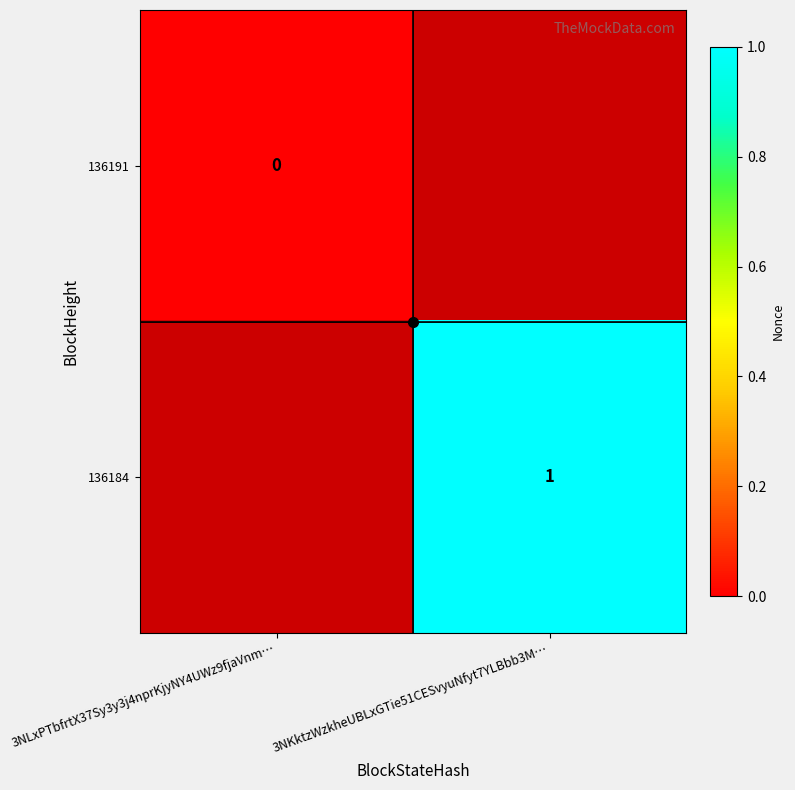

The value of 136191 at 3NLxPTbfrtX37Sy3y3j4nprKjyNY4UWz9fjaVnm… is 0.0. True or false?

True